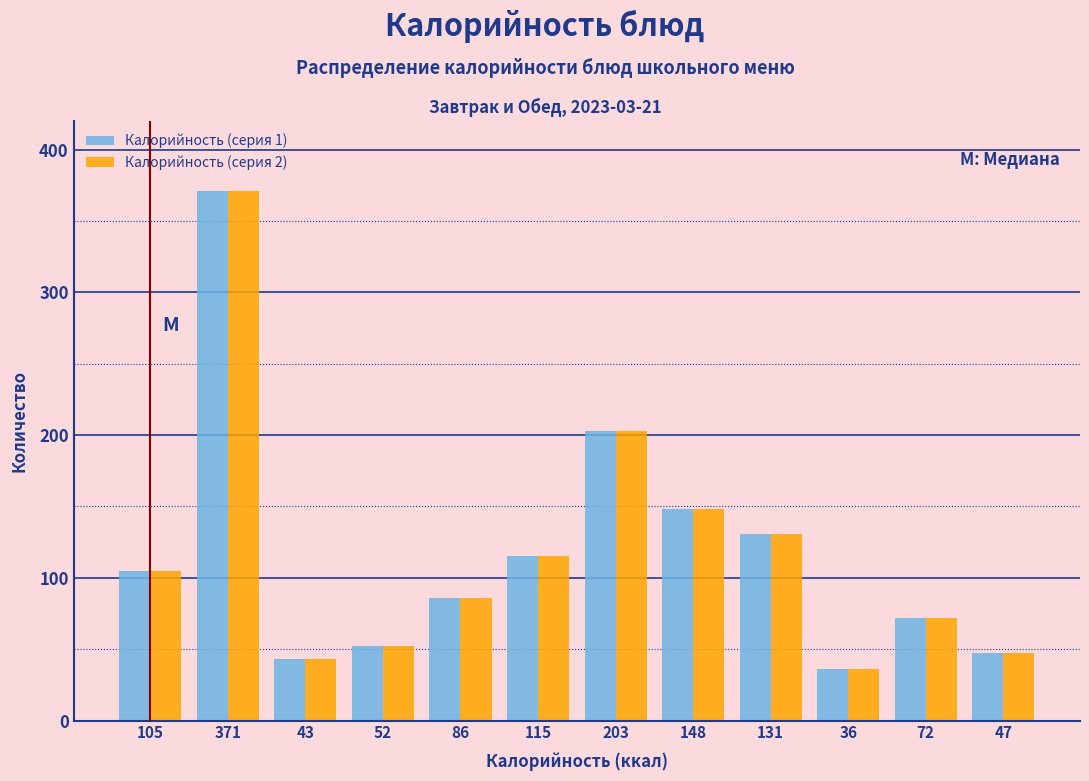

Reading left to right, what are all the values shown in this chart?

Калорийность (серия 1): 105	371	43	52	86	115	203	148	131	36	72	47
Калорийность (серия 2): 105	371	43	52	86	115	203	148	131	36	72	47